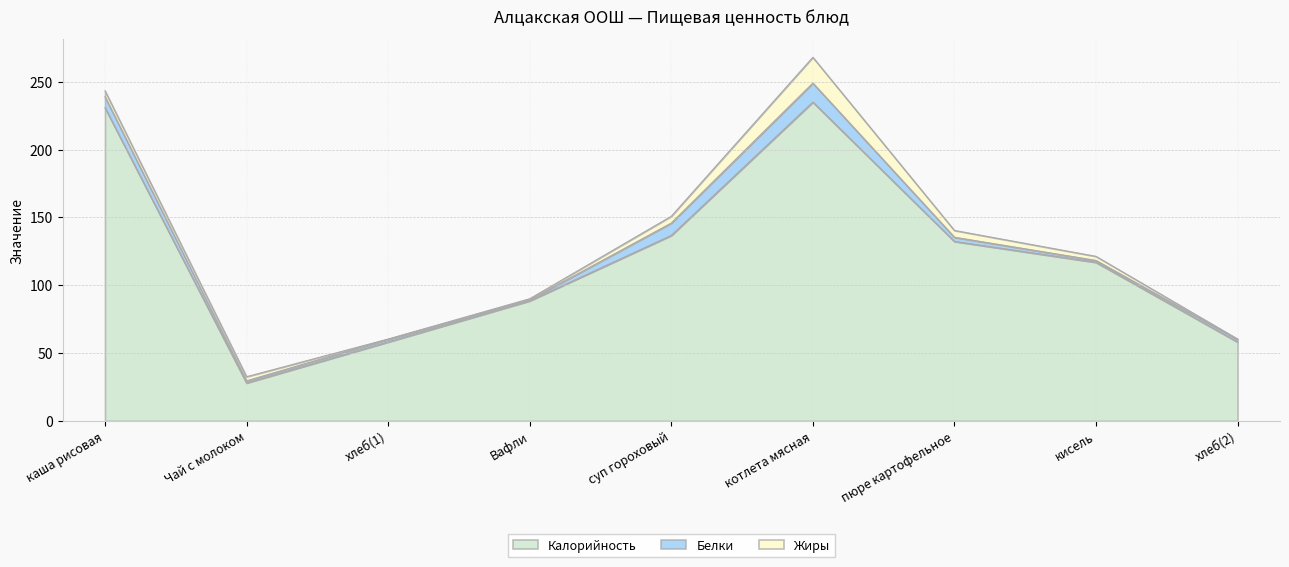

What is the maximum value shown in the chart?

235.0